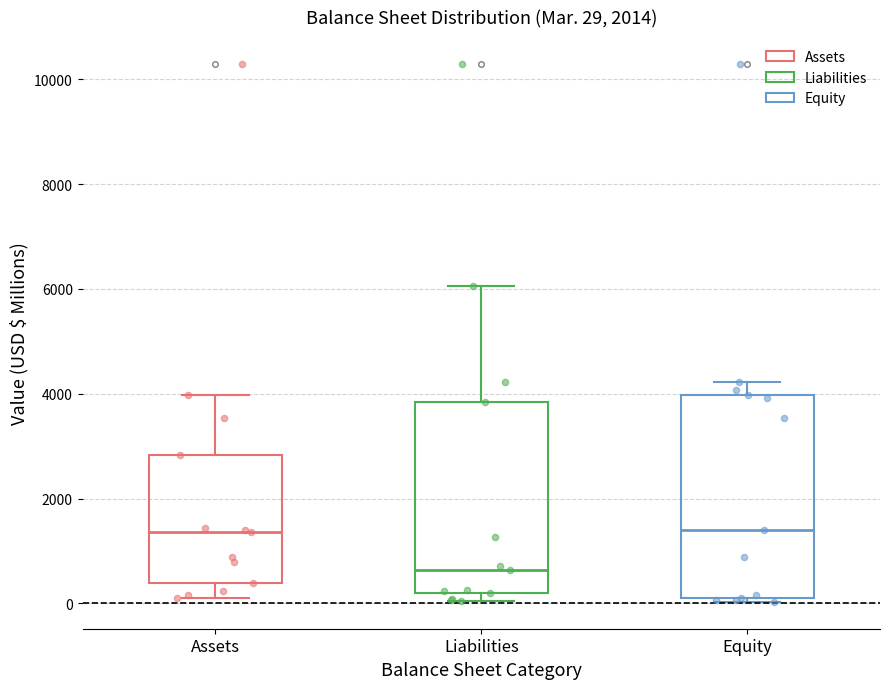

Which box is the tallest, from its lower edge to its upper edge?

Equity